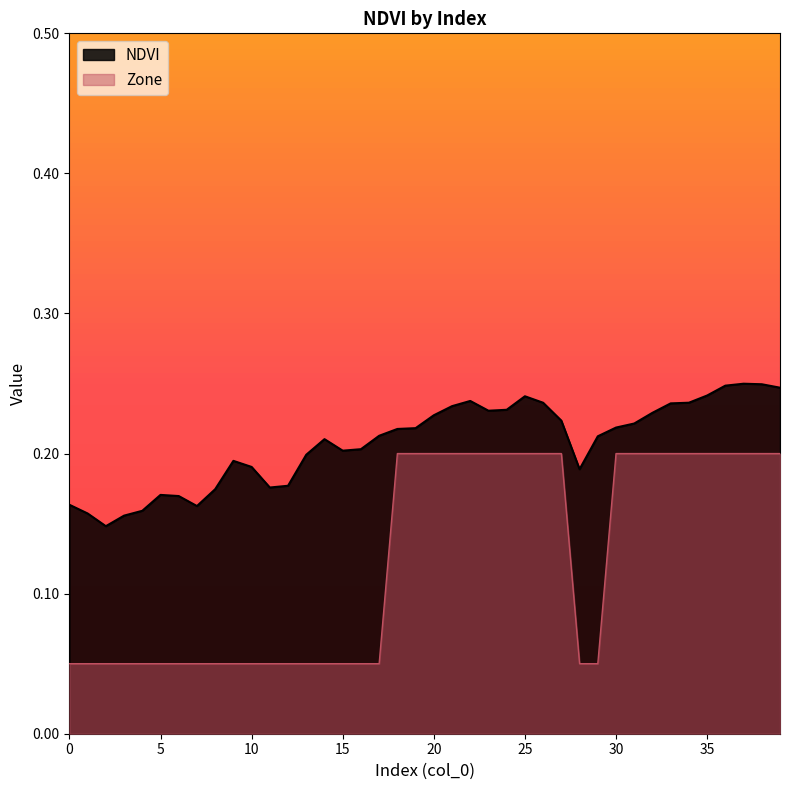

Which series has the widest spread of values?

Zone